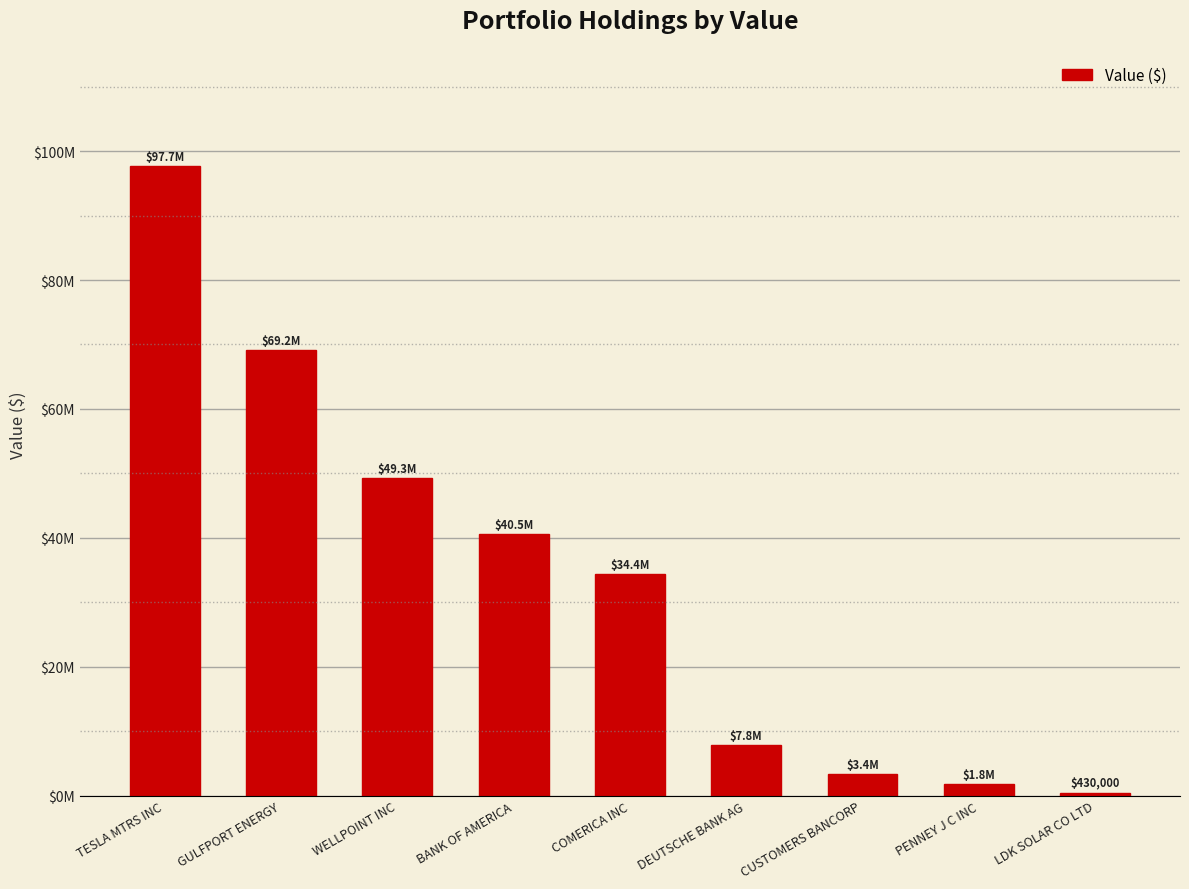

Which has a higher value, COMERICA INC or TESLA MTRS INC?

TESLA MTRS INC